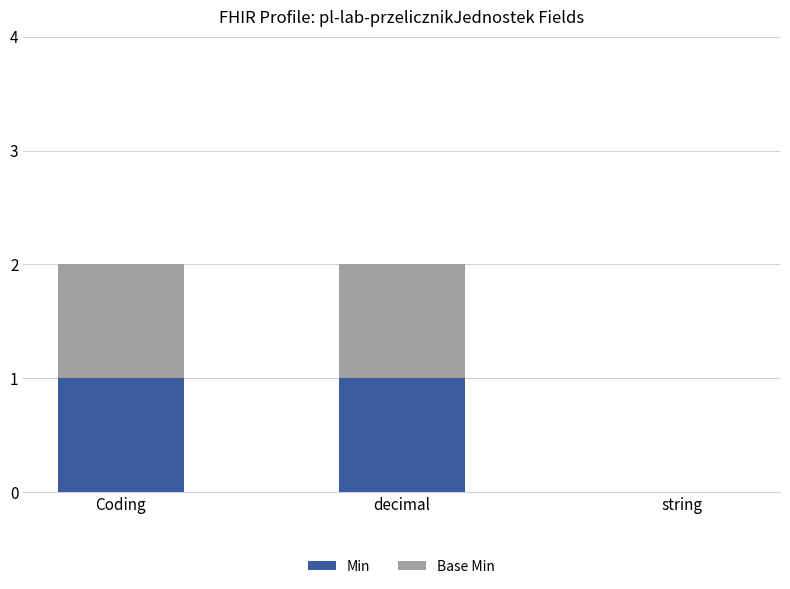

How many series are shown in this chart?

2